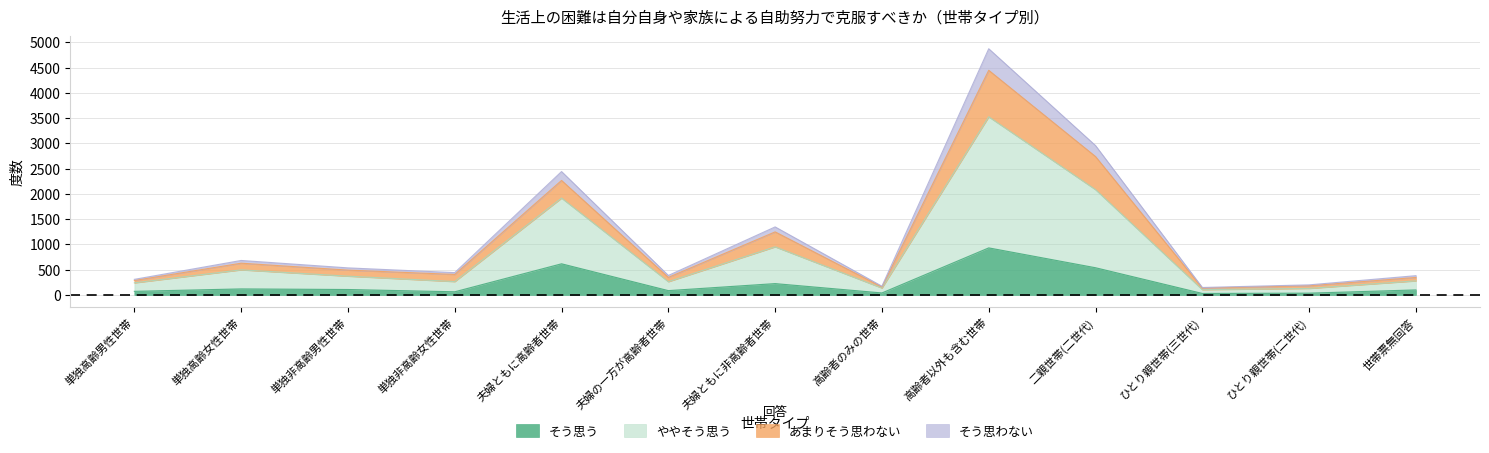

What is the total value across all series at 夫婦ともに高齢者世帯?

2442